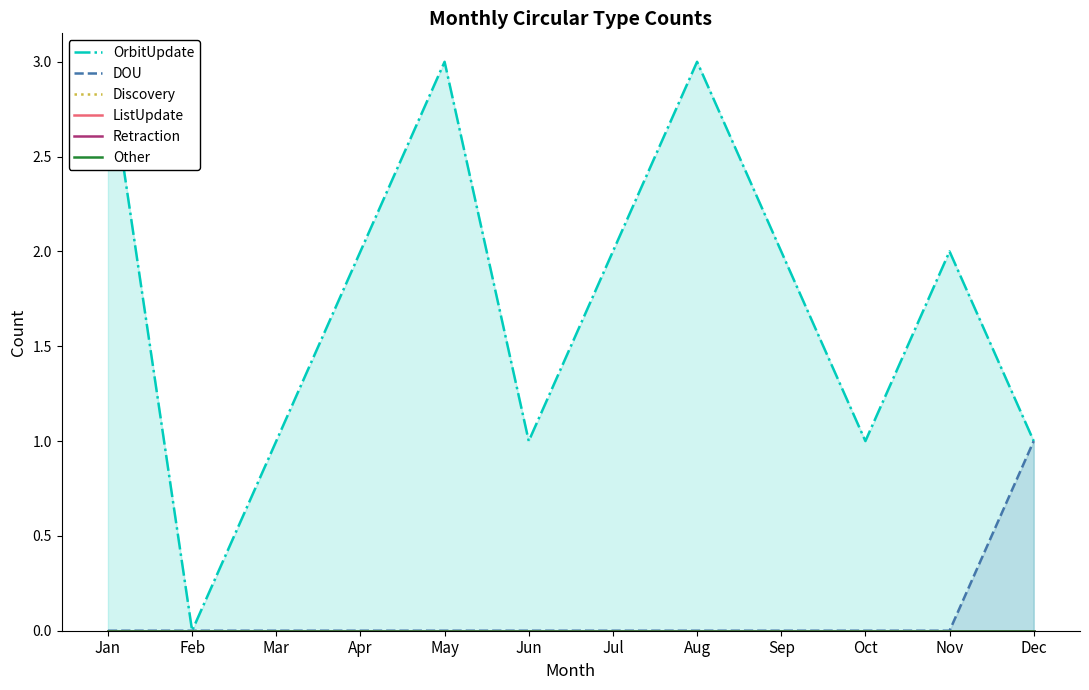

Which has a higher value, Apr or May?

May